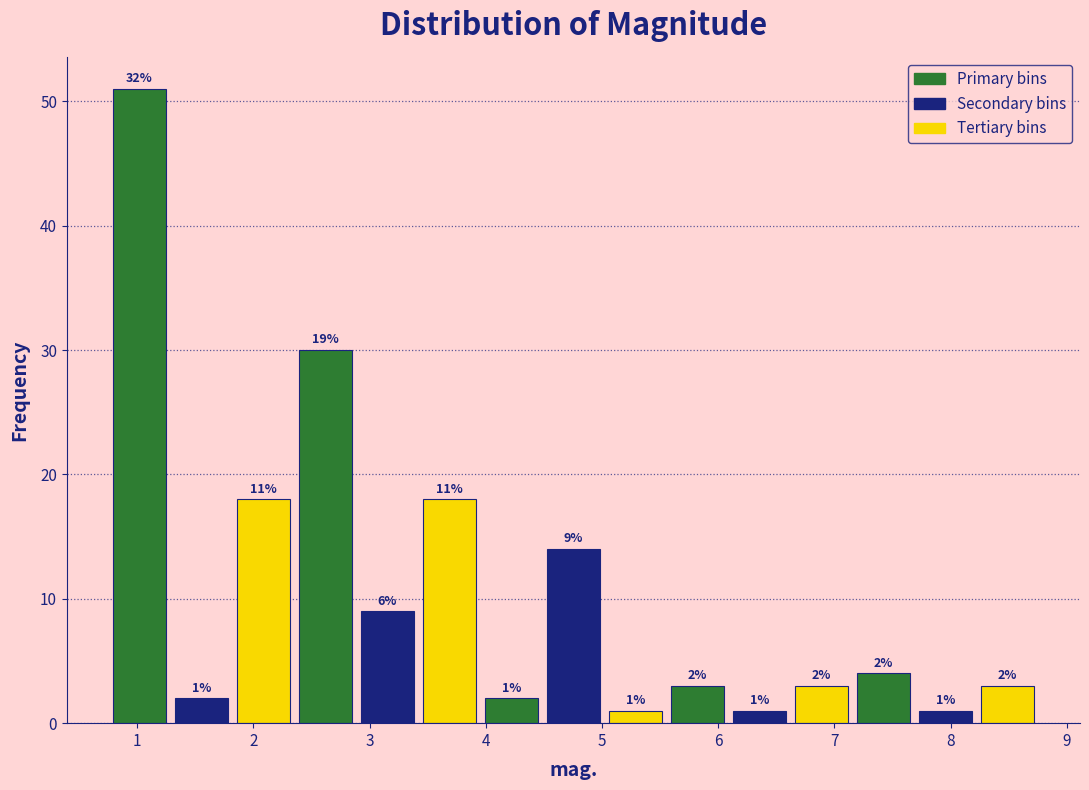

Over which range of the x-axis is the bar tallest?

0.8 to 1.3